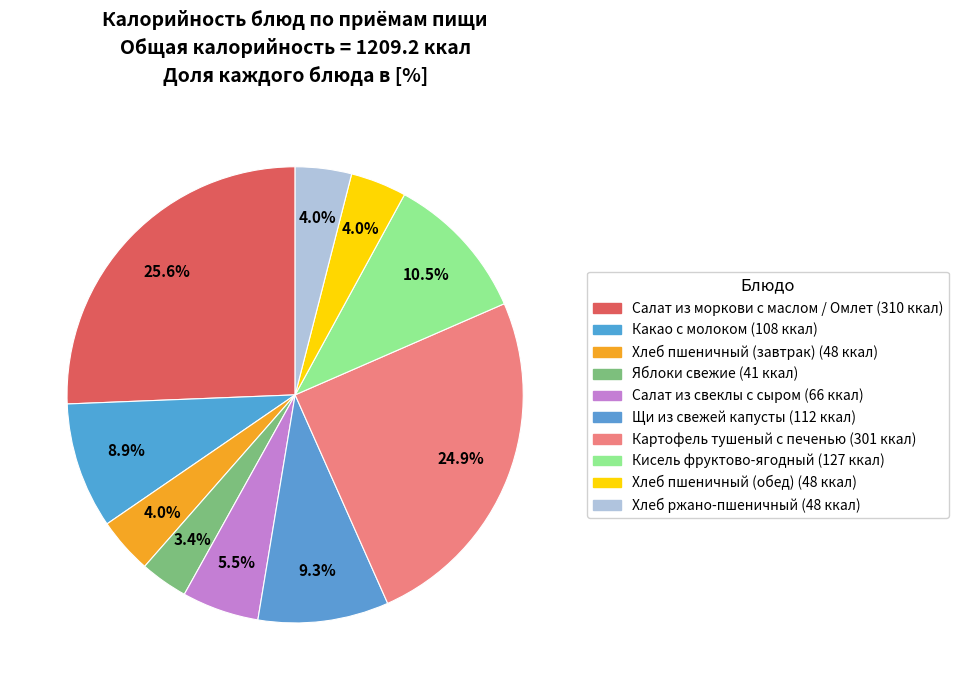

What percentage is the Картофель тушеный с печенью slice, to the nearest percent?

25%